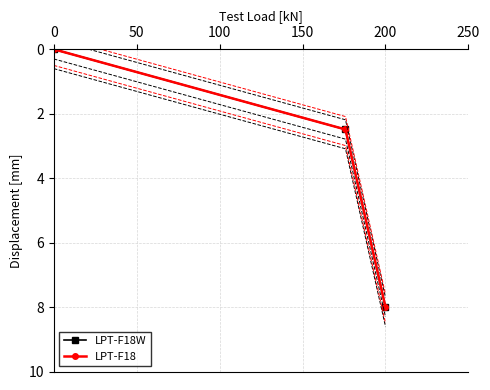

How many lines are shown in the chart?

2